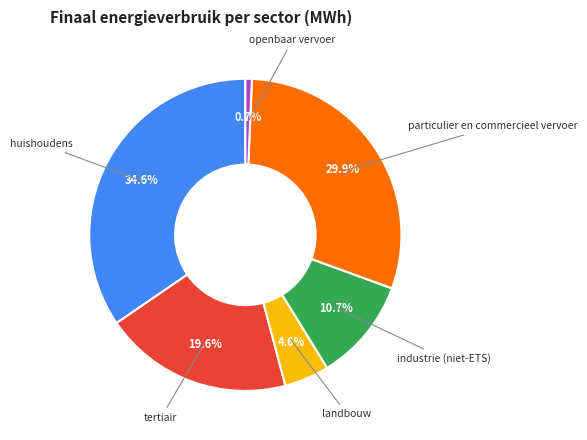

Is there any slice that represents more than half of the pie?

No